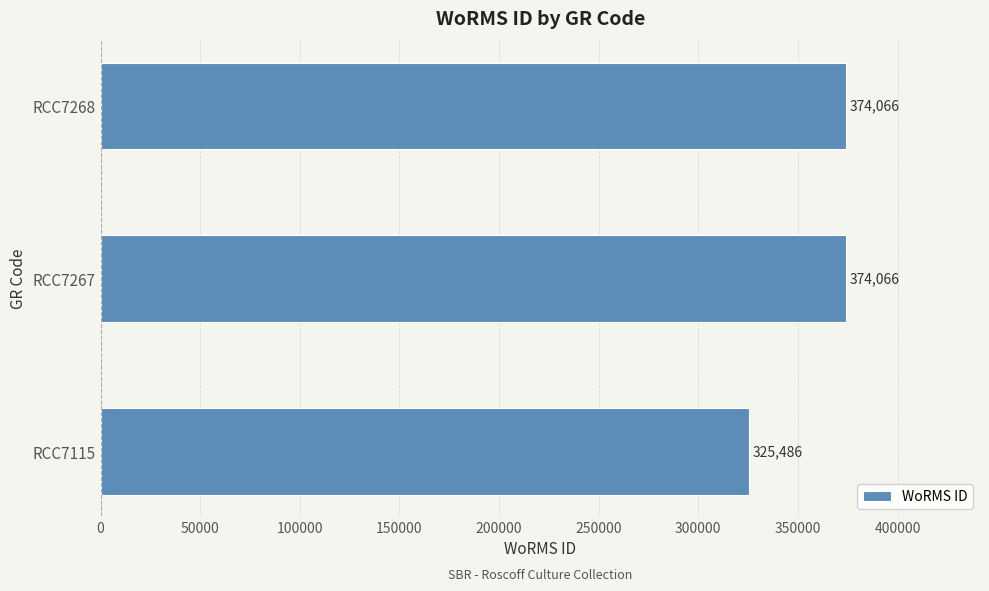

Reading top to bottom, what are all the values shown in this chart?

RCC7268=374066	RCC7267=374066	RCC7115=325486